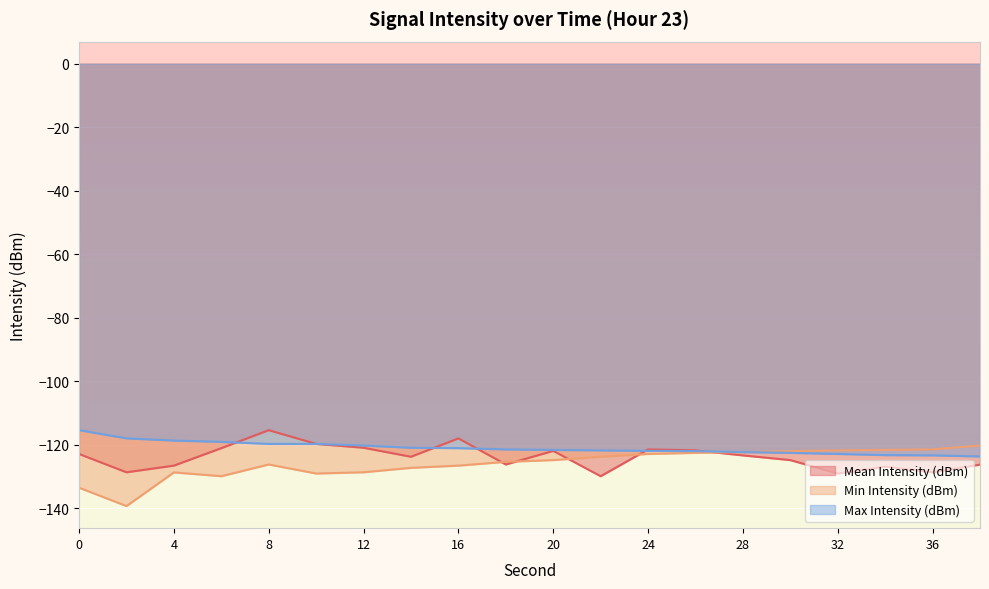

What is the greatest value displayed?

-115.4